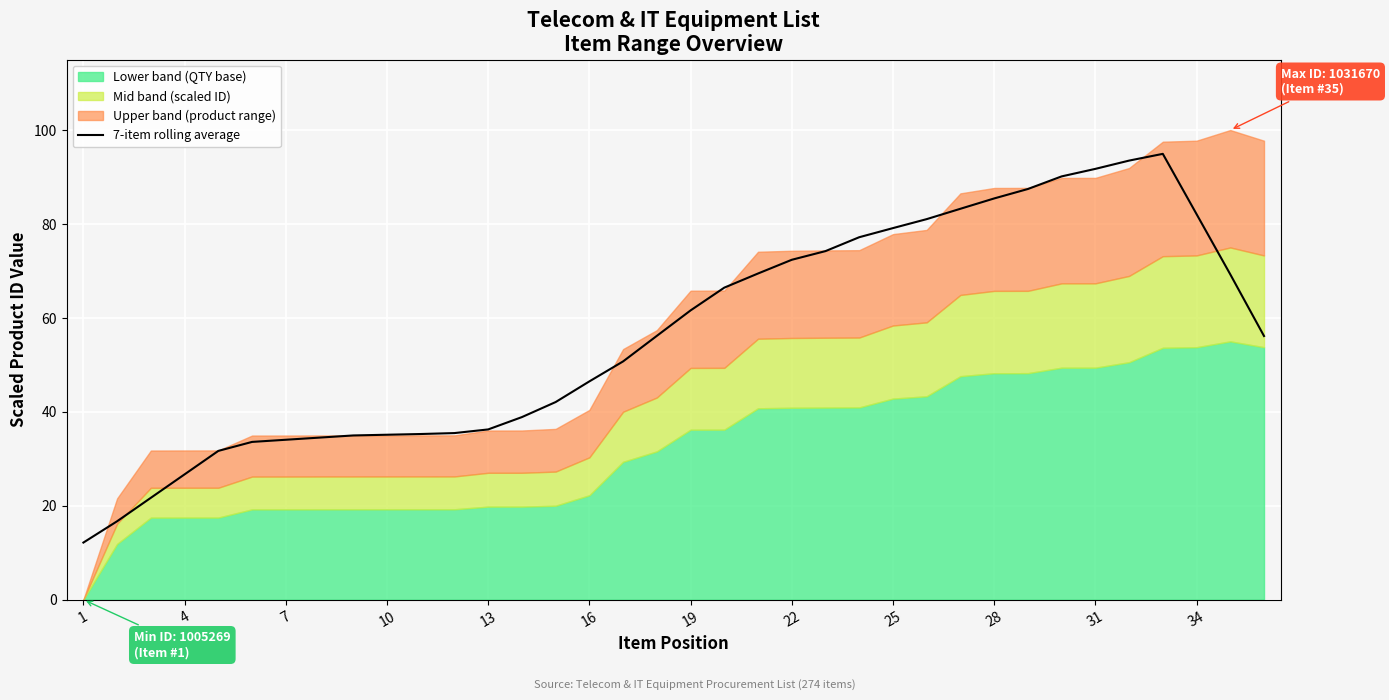

What is the difference between the second highest and second lowest values?

76.8